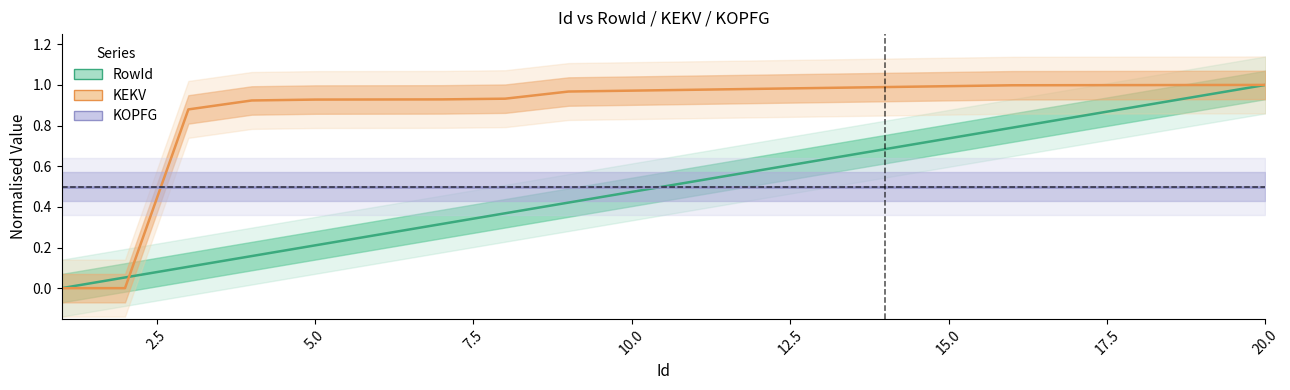

What is the difference between the second highest and second lowest values in the KEKV series?

1.0